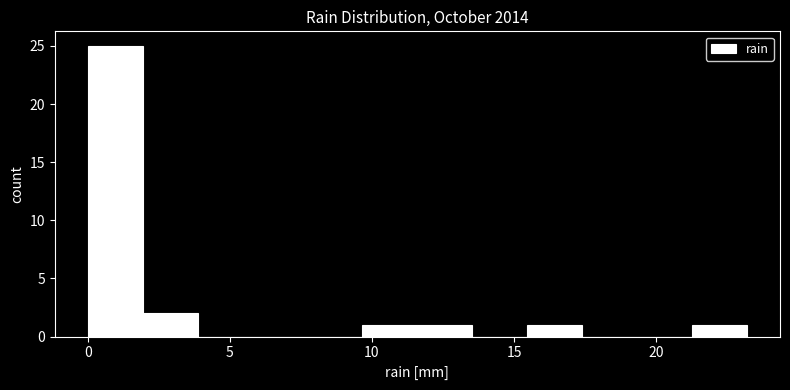

Read against the x-axis, roughly where is the centre of the tallest bar?

1.0